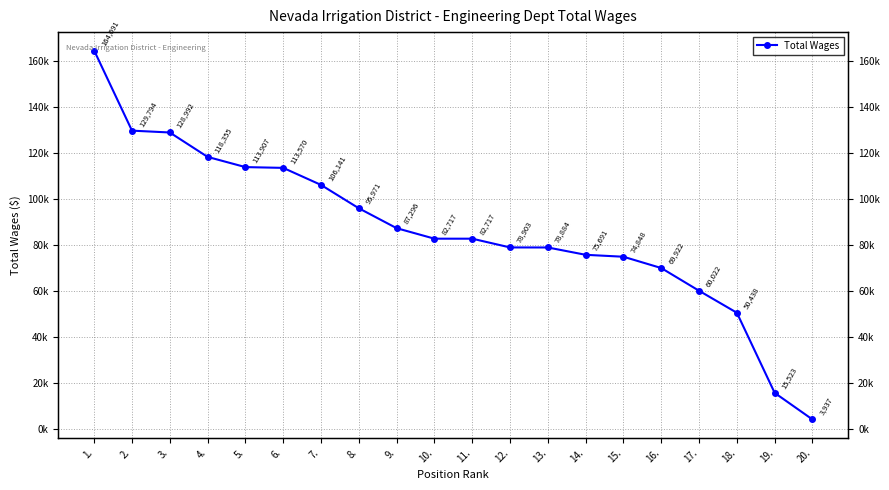

What is the minimum value shown in the chart?

3937